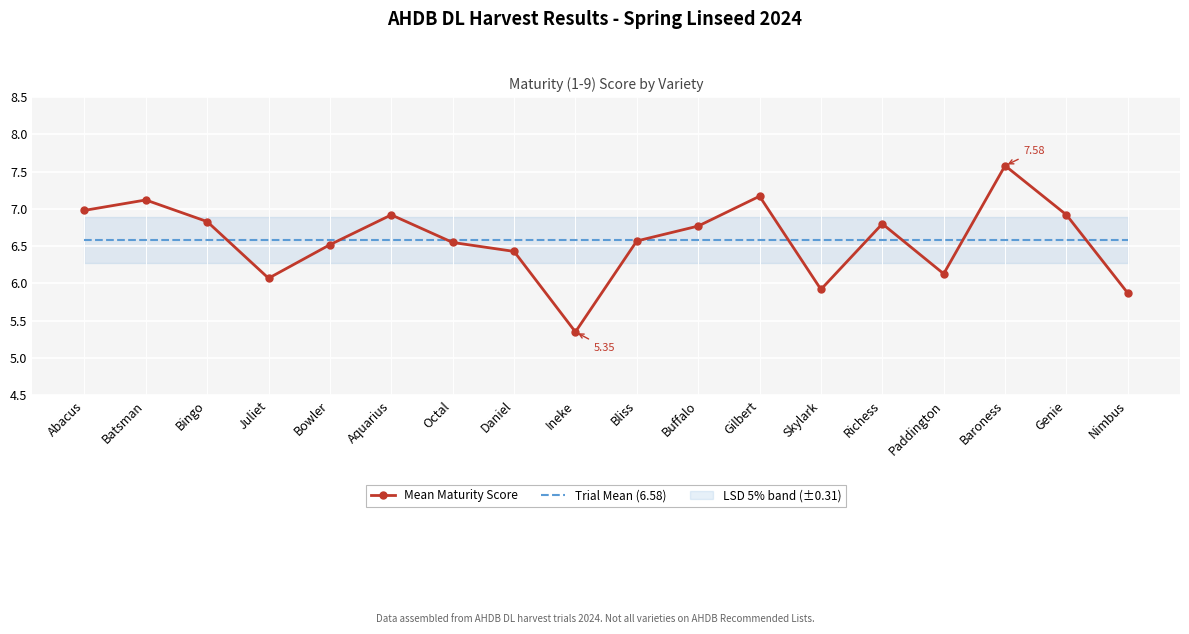

What is the total value across all series at Richess?

13.4